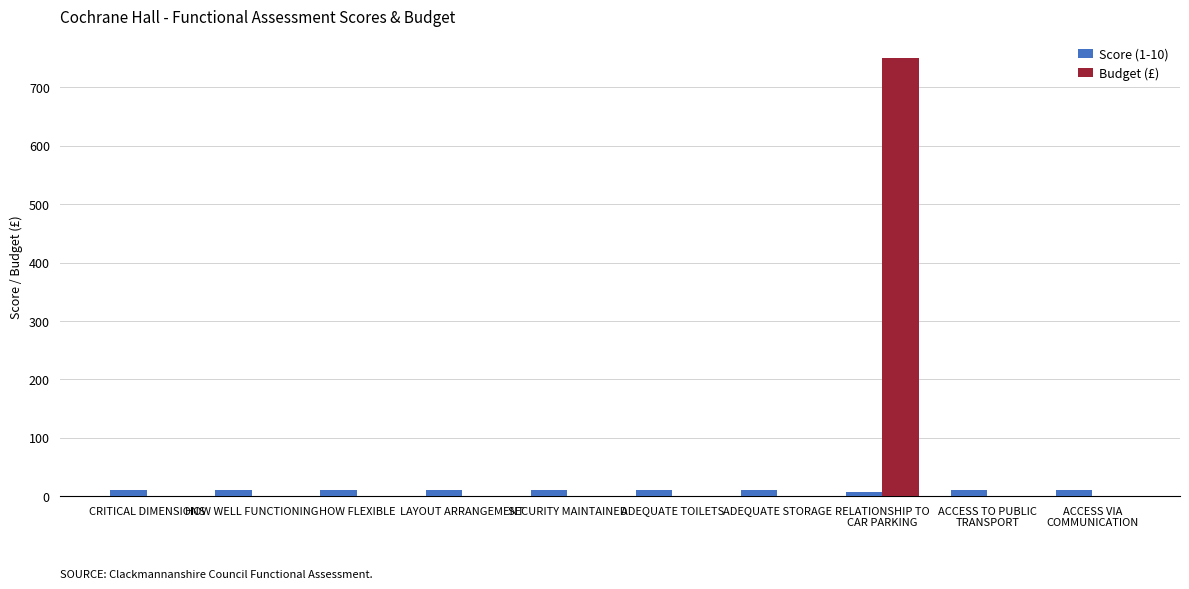

The Budget (£) series shows 0 at ADEQUATE STORAGE. True or false?

True